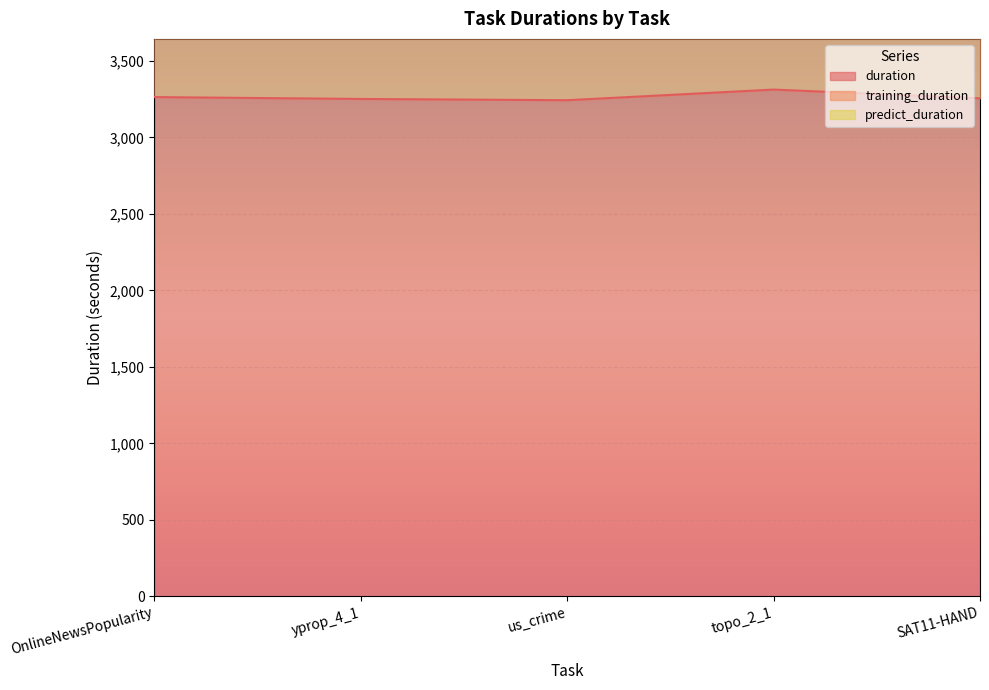

True or false: training_duration and duration intersect in this chart.

False